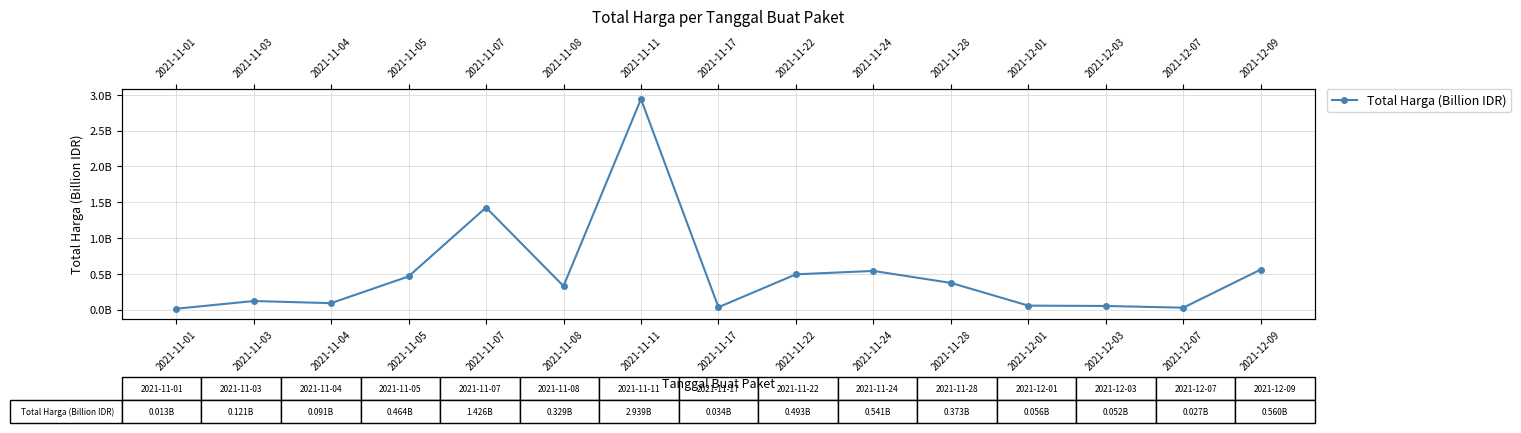

List the labels in order of value, largest first.

2021-11-11, 2021-11-07, 2021-12-09, 2021-11-24, 2021-11-22, 2021-11-05, 2021-11-28, 2021-11-08, 2021-11-03, 2021-11-04, 2021-12-01, 2021-12-03, 2021-11-17, 2021-12-07, 2021-11-01